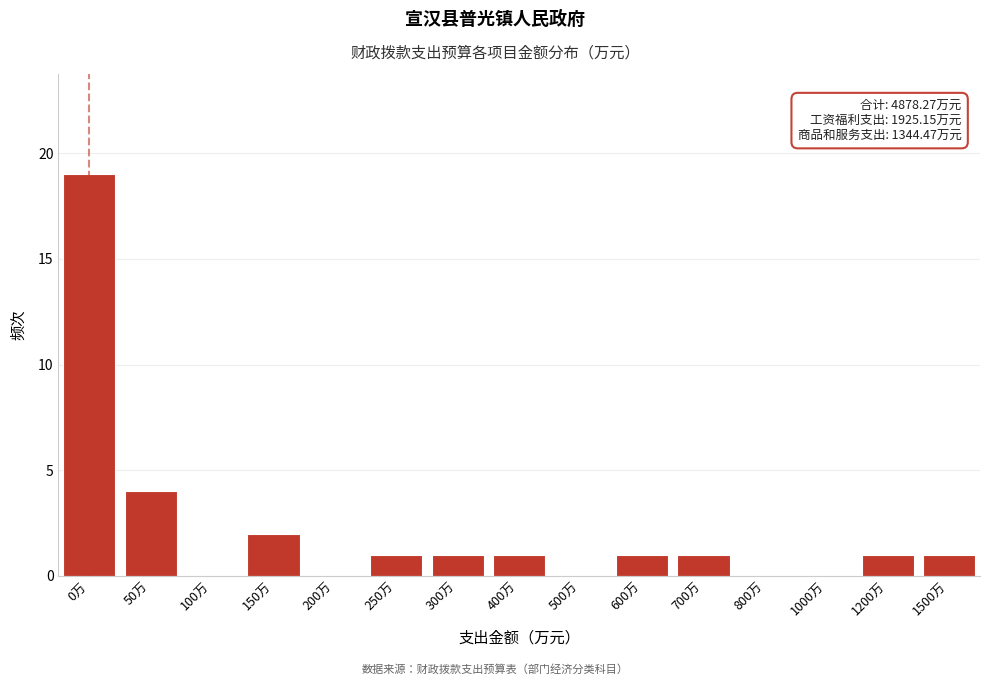

Reading right to left, transcribe all the data shown in this chart.

1500万=1	1200万=1	1000万=0	800万=0	700万=1	600万=1	500万=0	400万=1	300万=1	250万=1	200万=0	150万=2	100万=0	50万=4	0万=19